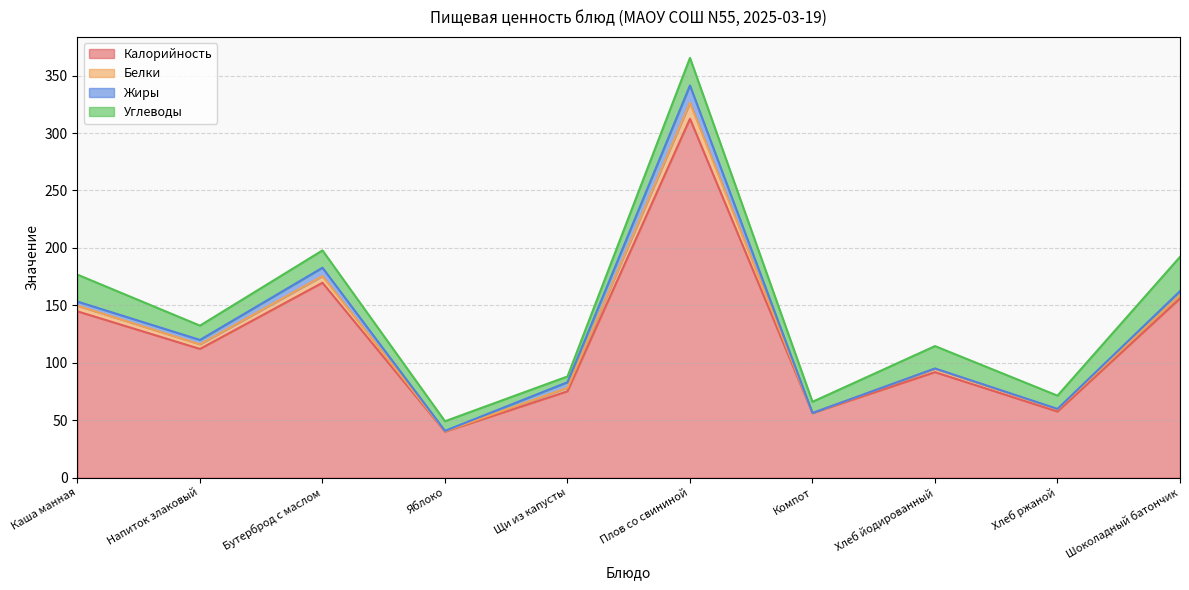

At which category is the sum across all series the highest?

Плов со свининой